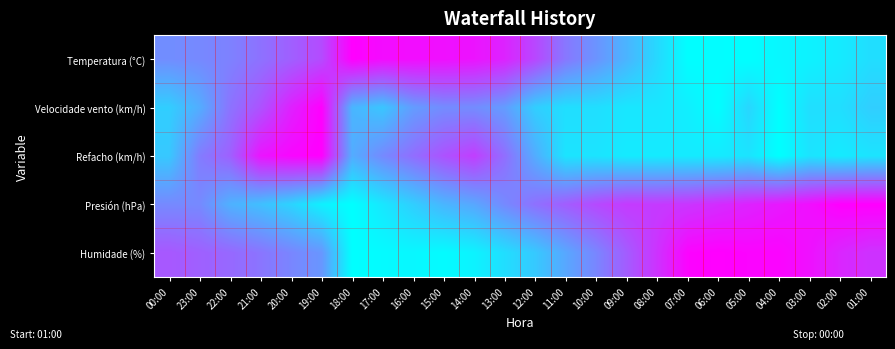

At which category is the sum across all series the highest?

19:00